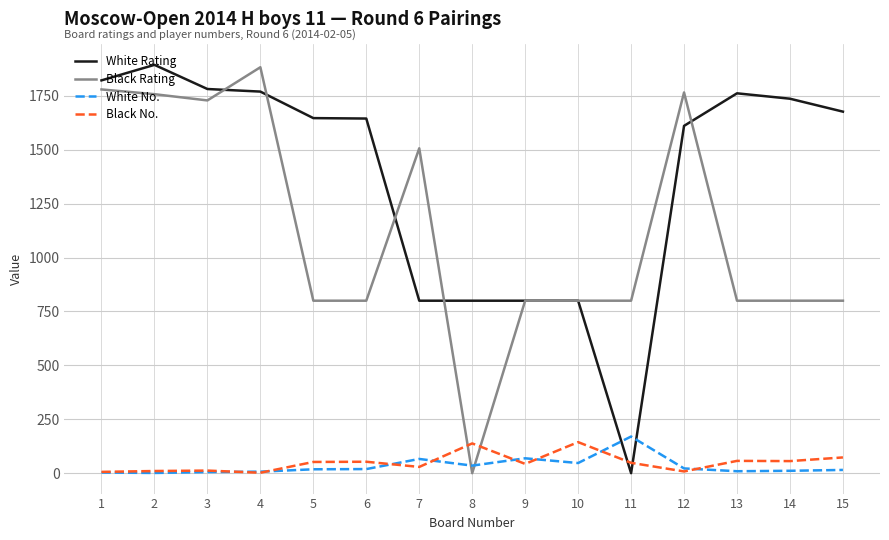

Between 1 and 5, which series saw the biggest shift?

Black Rating